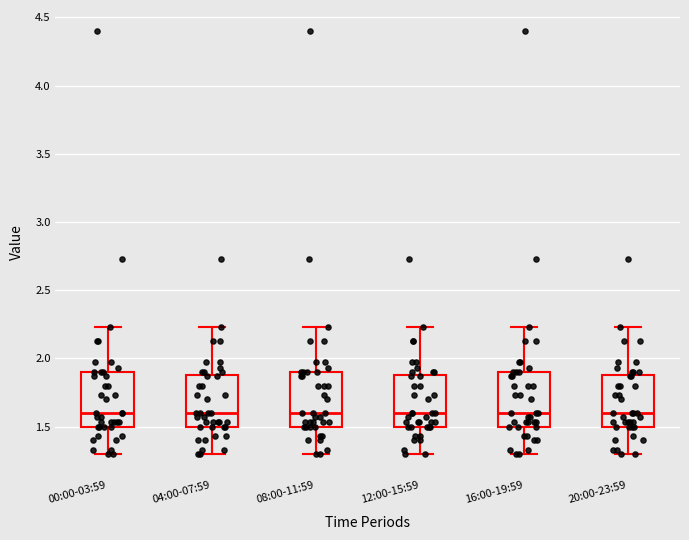

Where is the upper edge of the box for 20:00-23:59 on the y-axis? The values are not printed on the chart, so give them approximately, as read against the axis.

1.90